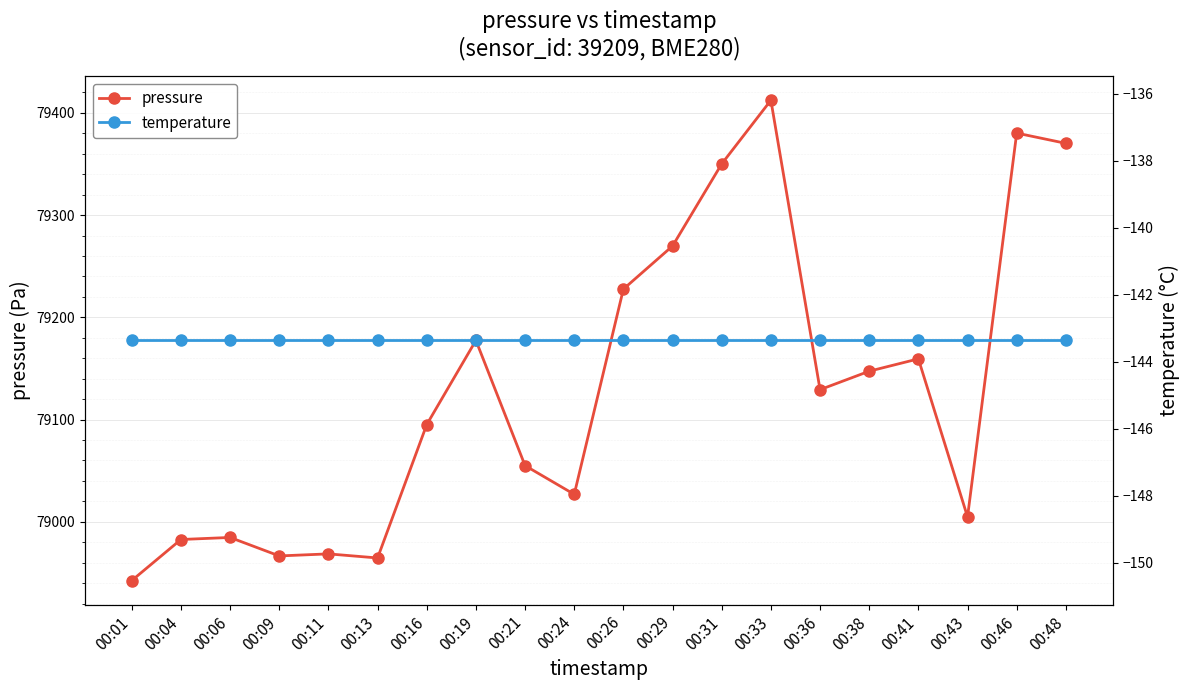

List the series in order of their overall mean, lowest first.

temperature, pressure